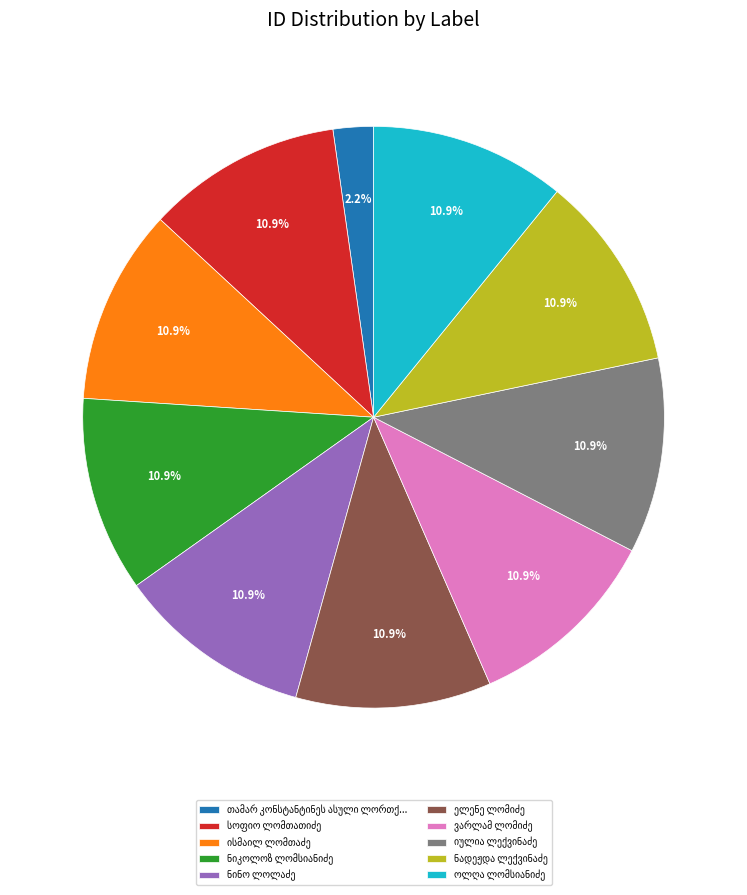

Is there a majority slice in this chart?

No